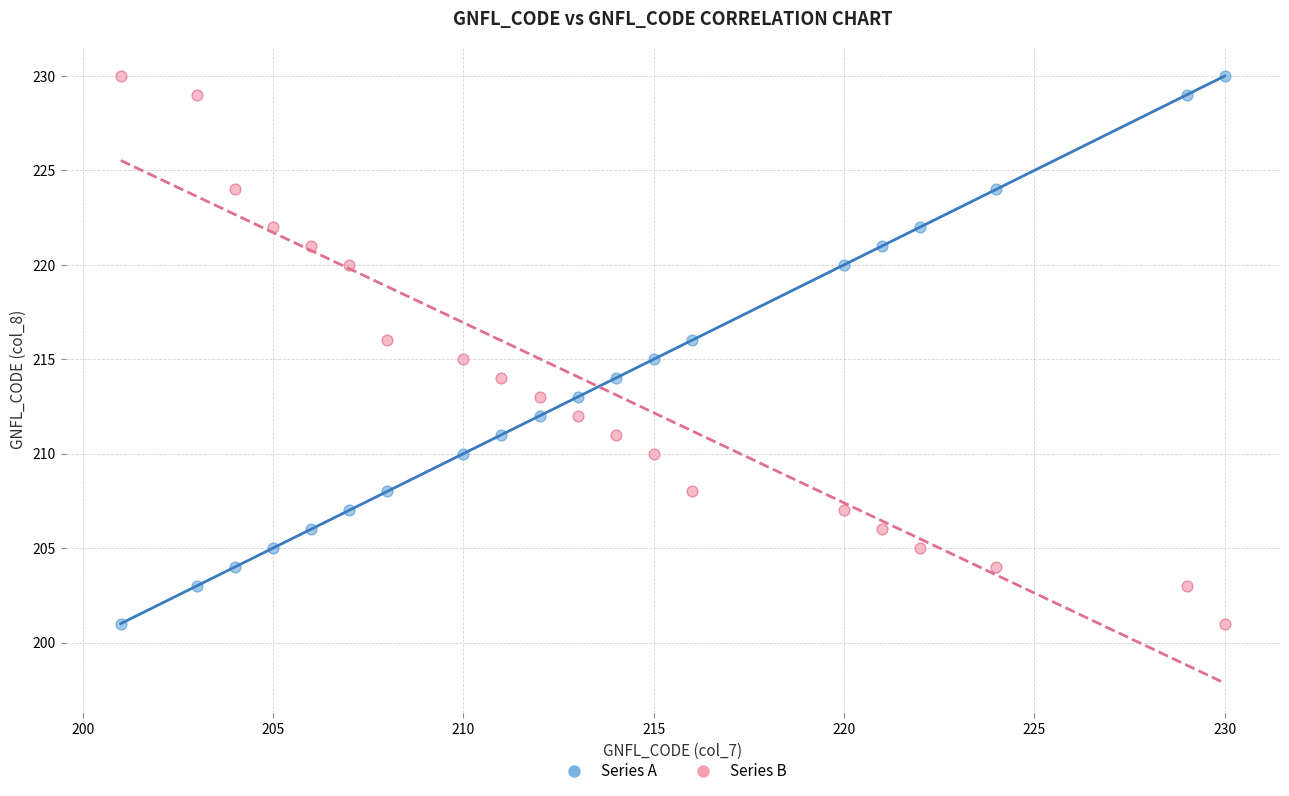

Across all data points, what is the range of X values (max minus min)?

29